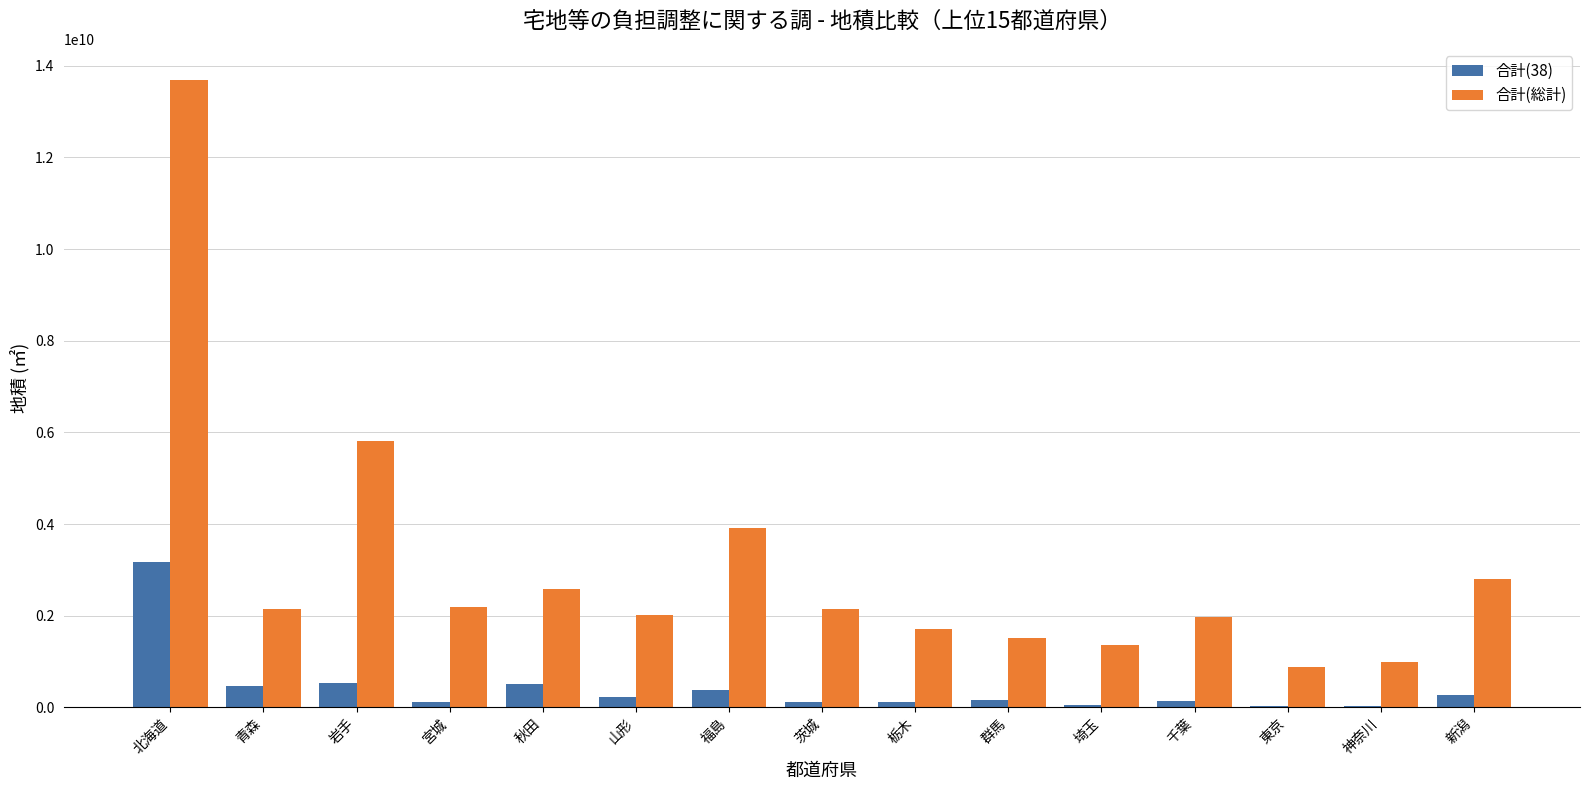

At which label is 合計(総計) closest to 7285973767?

岩手